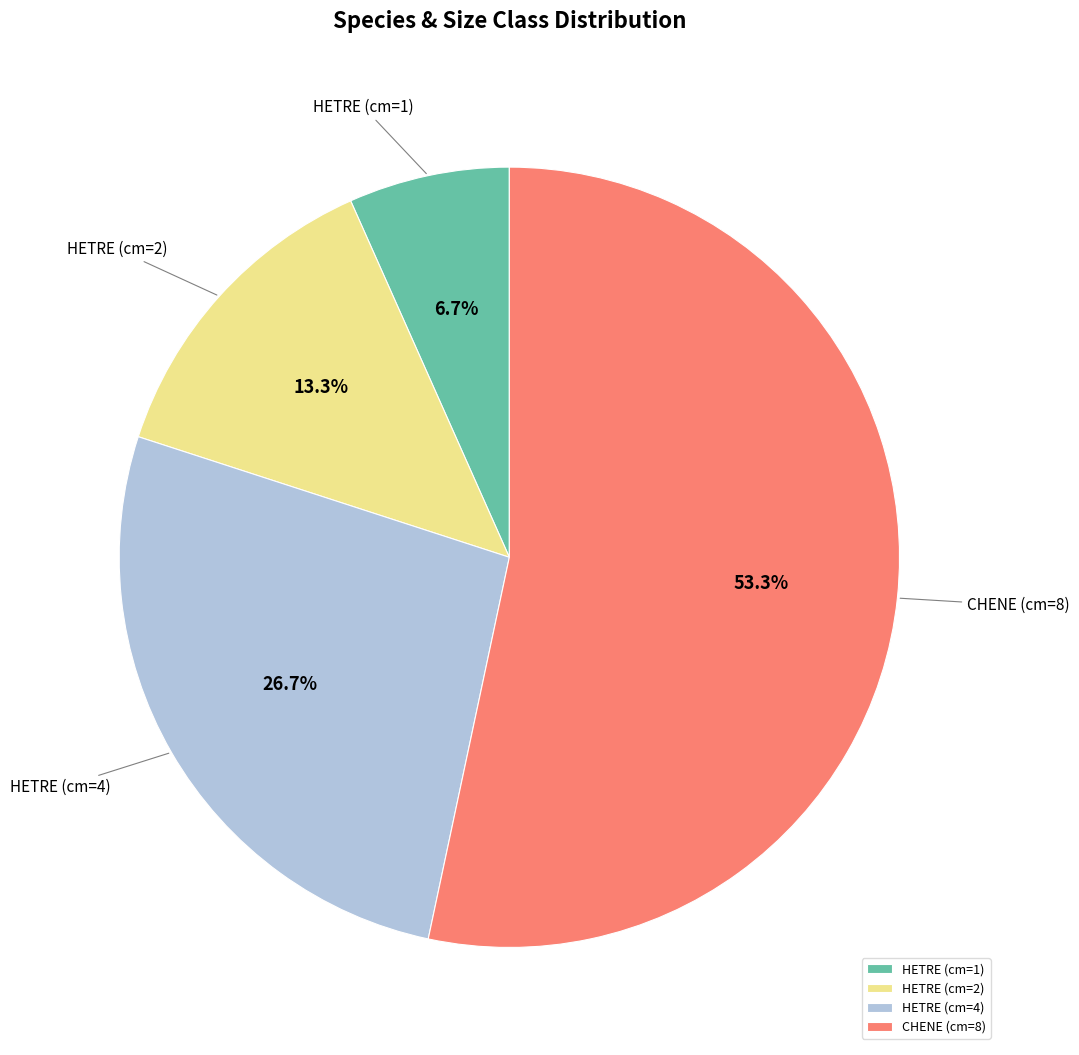

Rank the categories by value from lowest to highest.

HETRE (cm=1), HETRE (cm=2), HETRE (cm=4), CHENE (cm=8)